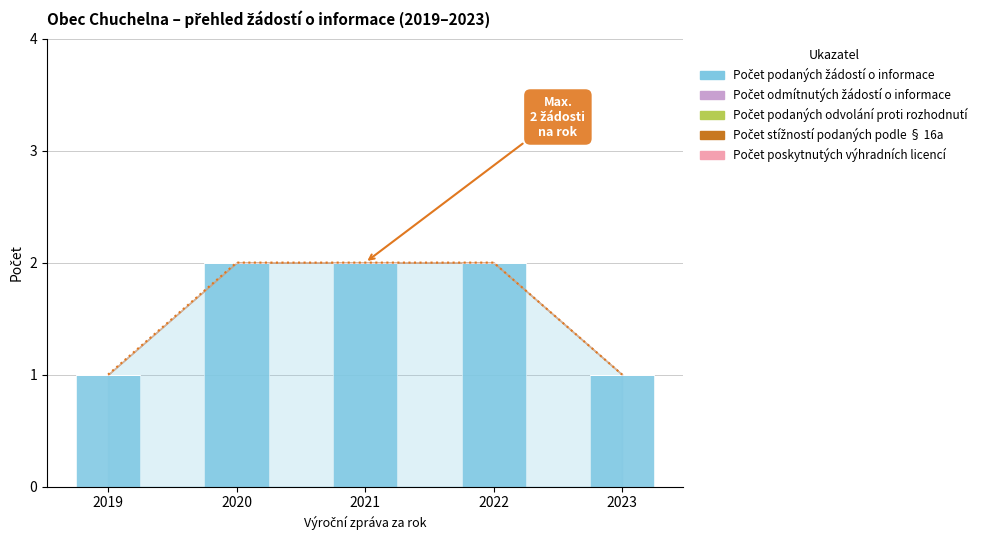

Reading left to right, list all the values displayed in this chart.

Počet podaných žádostí o informace: 1	2	2	2	1
Počet odmítnutých žádostí o informace: 0	0	0	0	0
Počet podaných odvolání proti rozhodnutí: 0	0	0	0	0
Počet stížností podaných podle § 16a: 0	0	0	0	0
Počet poskytnutých výhradních licencí: 0	0	0	0	0